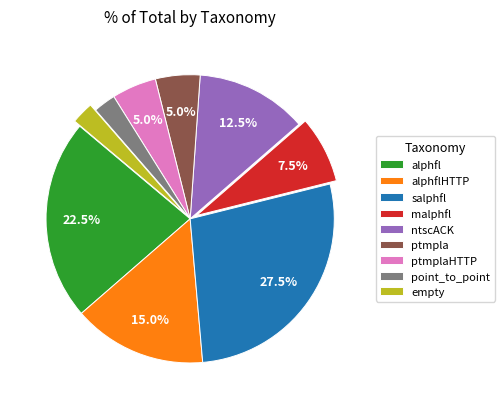

Which category has the biggest portion of the pie?

salphfl